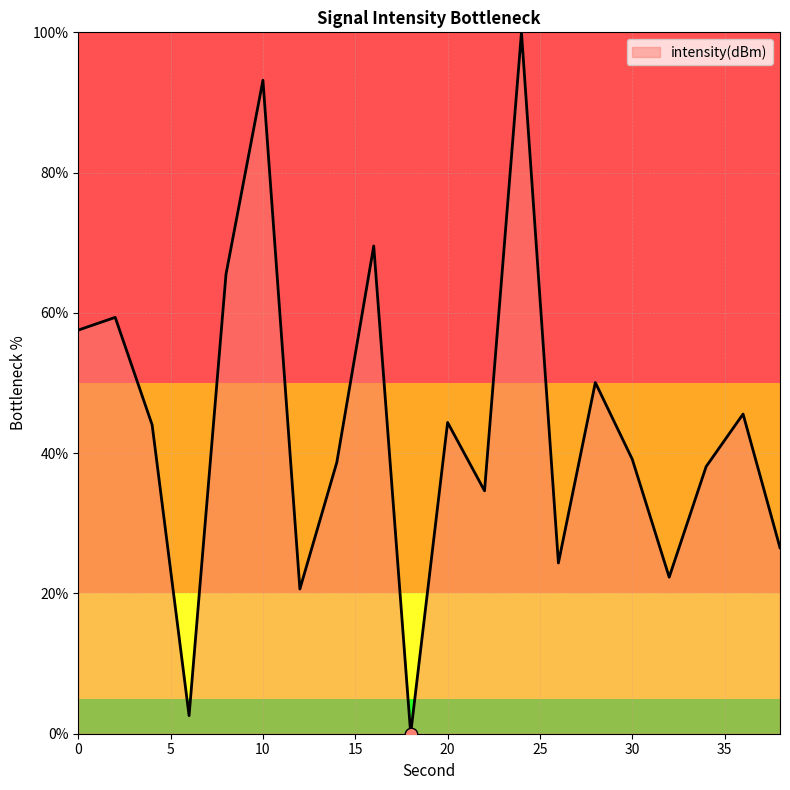

What is the difference between the maximum and minimum values?

100.0